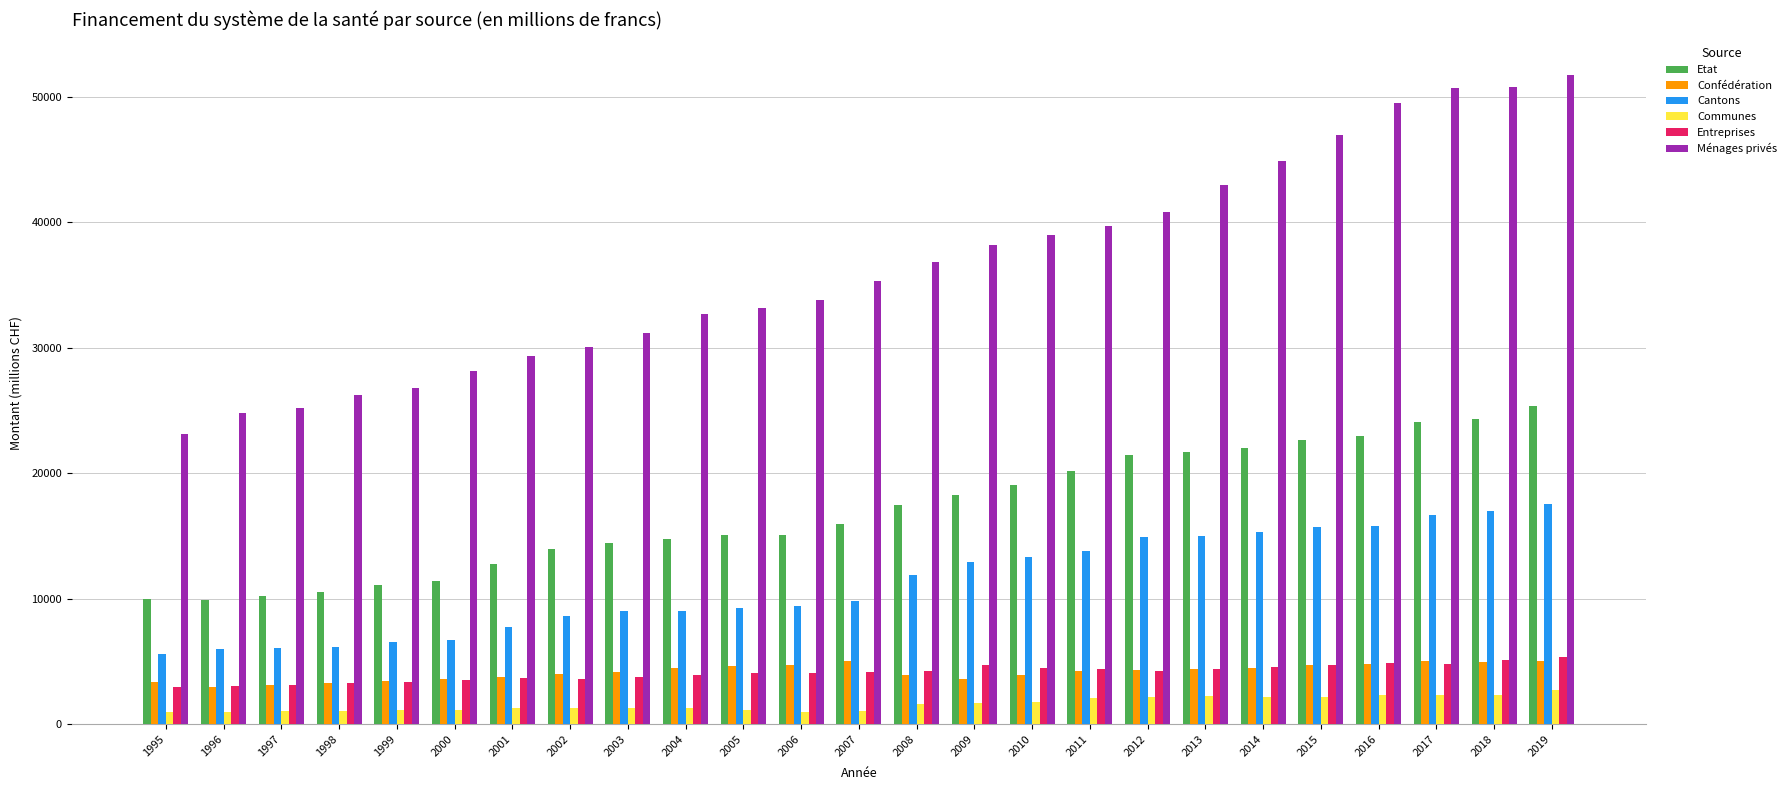

Is the value of Communes at 2015 greater than the value of Cantons at 2014?

No